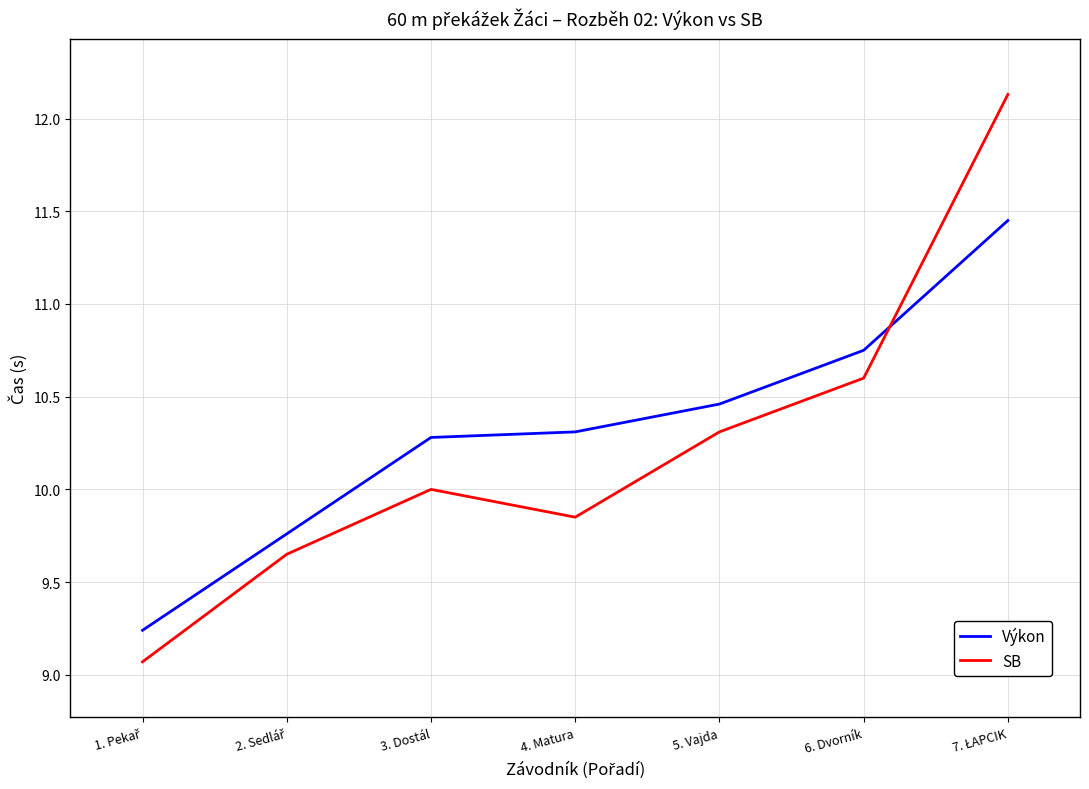

How many distinct data groups are displayed?

2